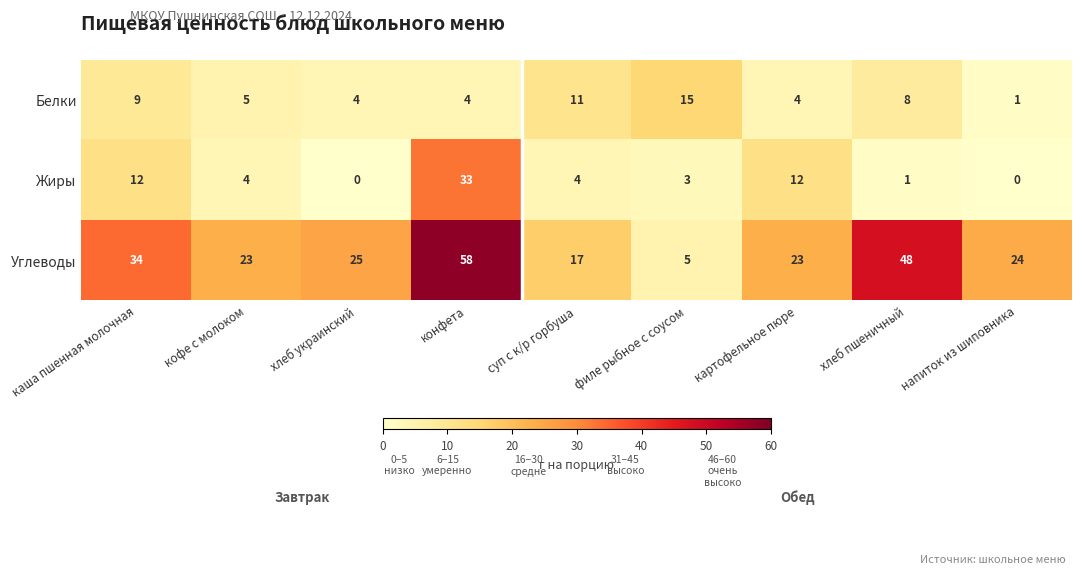

How many data points in Белки are less than 5?

4